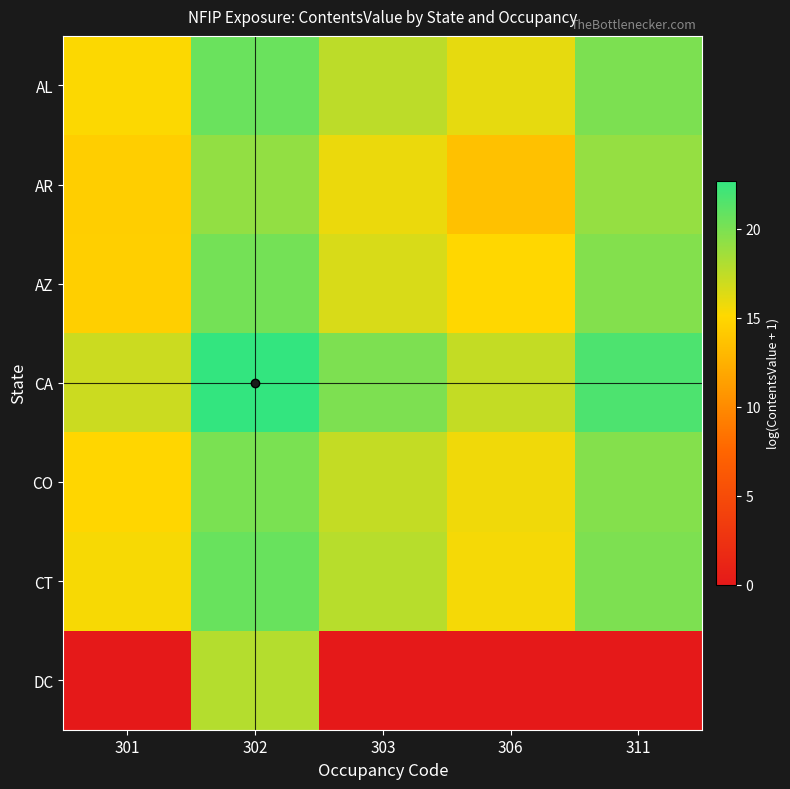

What is the maximum value shown in the chart?

22.7